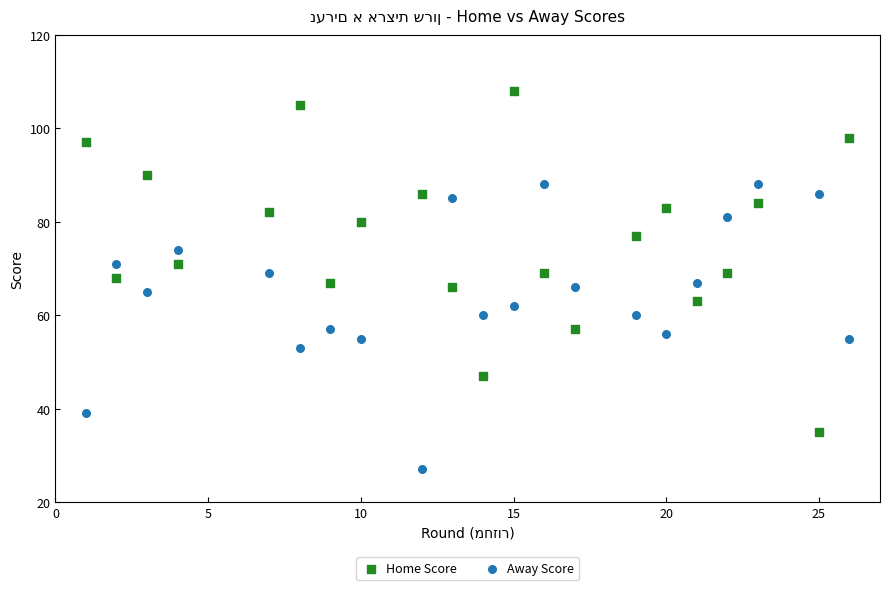

Across all data points, what is the range of Y values (max minus min)?

81